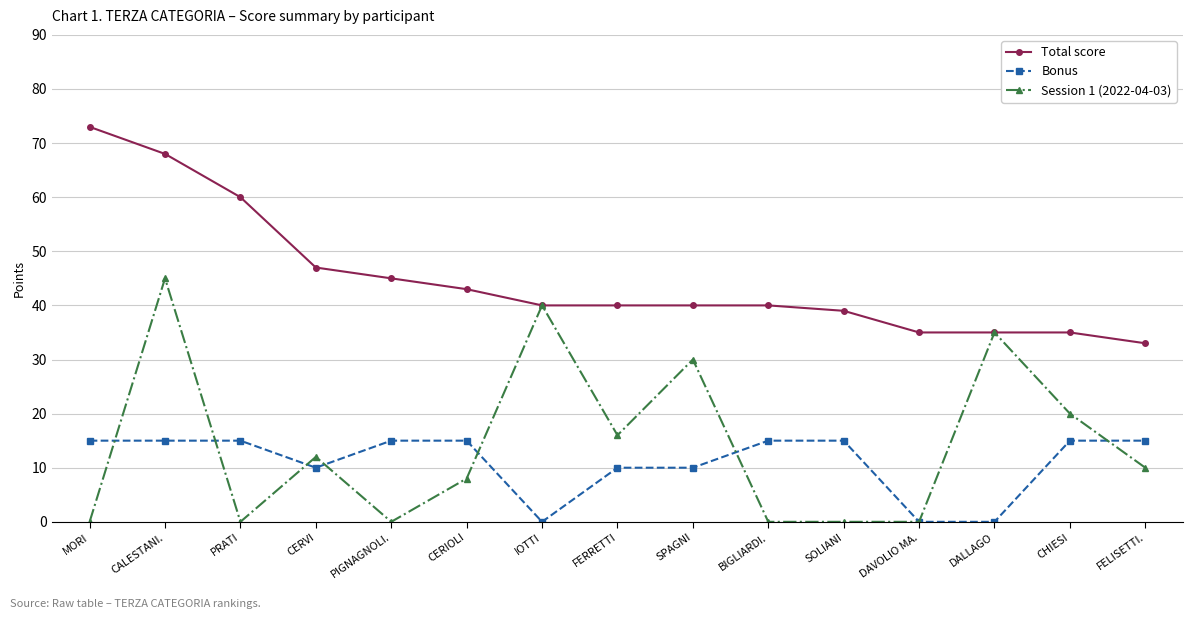

At which label is Session 1 (2022-04-03) closest to 22?

CHIESI